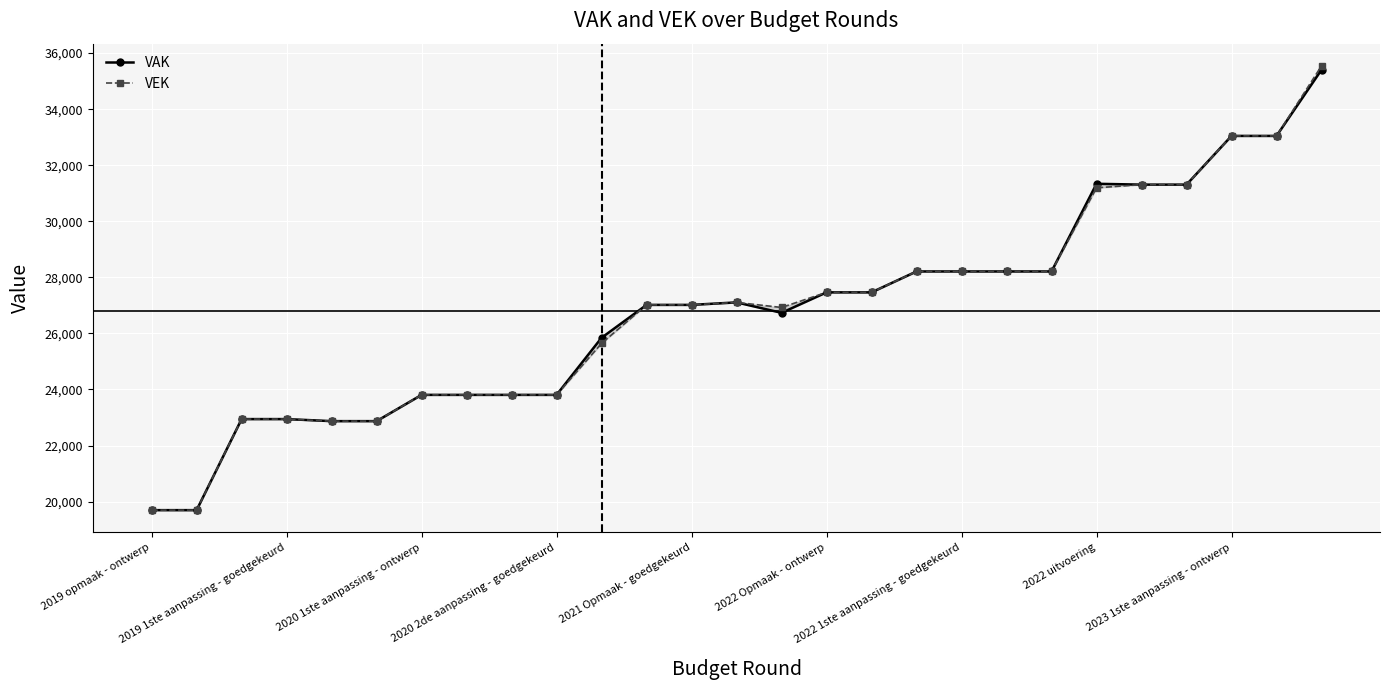

Reading left to right, list all the values displayed in this chart.

VAK: 19696	19696	22944	22944	22871	22871	23808	23808	23808	23808	25845	27018	27018	27107	26735	27465	27465	28211	28211	28211	28211	31338	31308	31308	33046	33046	35405
VEK: 19696	19696	22944	22944	22871	22871	23808	23808	23808	23808	25645	27018	27018	27107	26926	27465	27465	28211	28211	28211	28211	31194	31308	31308	33046	33046	35544